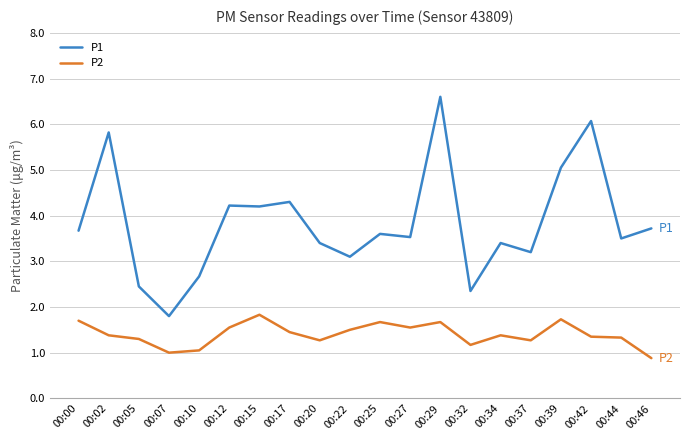

Between 00:25 and 00:32, which series saw the biggest shift?

P1